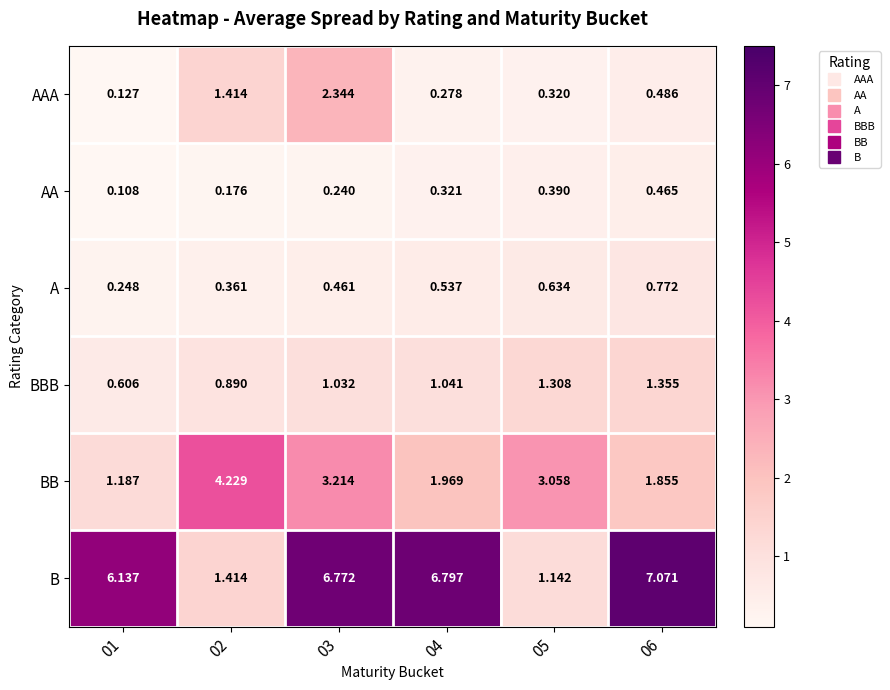

At how many categories does at least one series exceed 1?

6